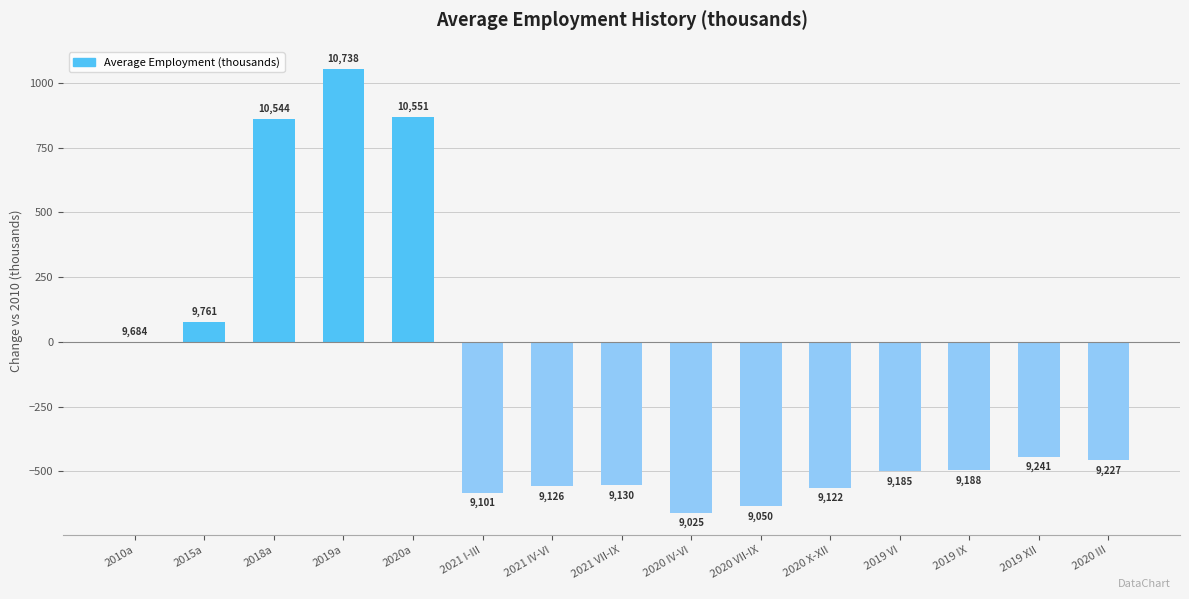

What position from the right is 2020a?

11